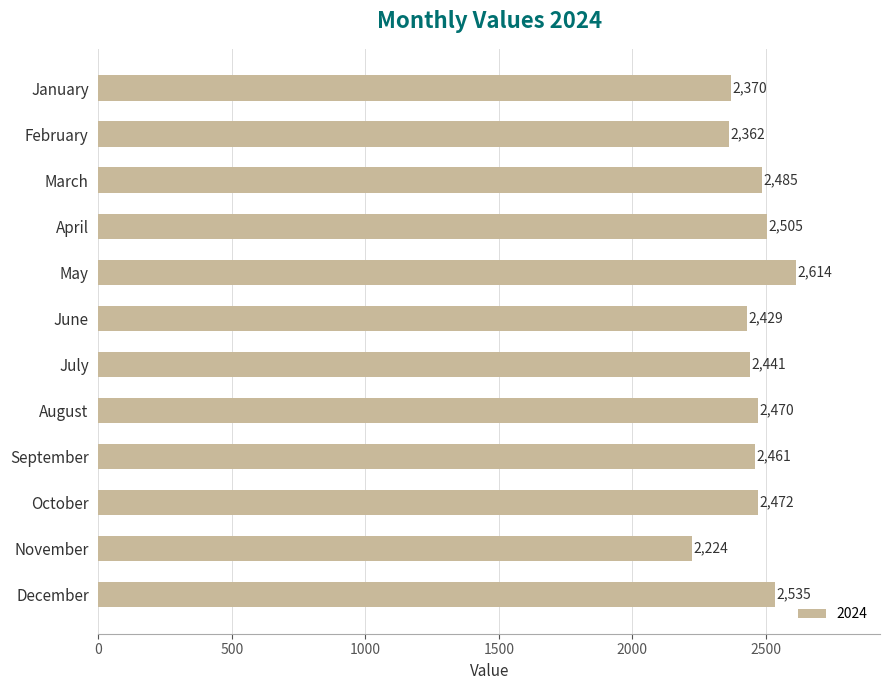

How many bars are there in total?

12